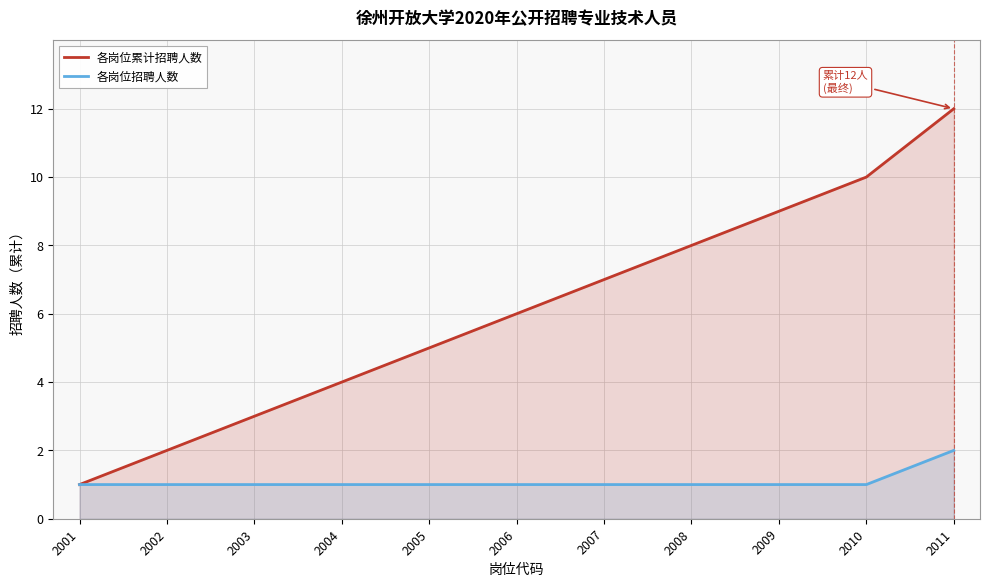

How many 各岗位招聘人数 values are between 1 and 2?

11